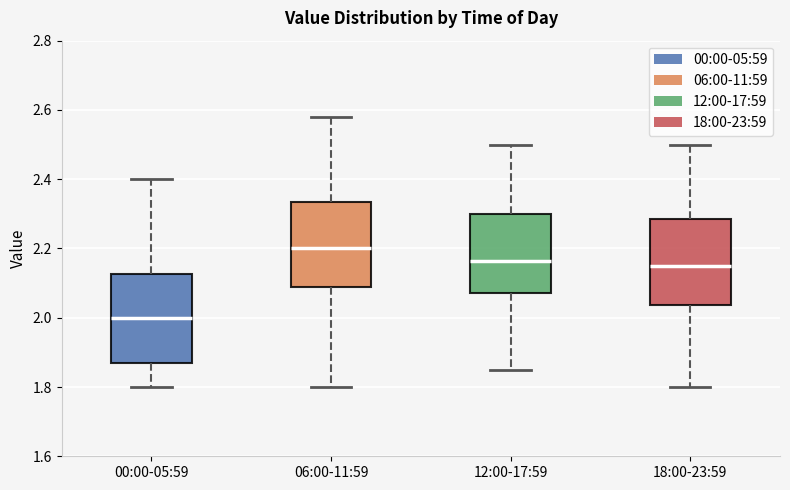

Reading left to right, read every box against the y-axis: the position of its median line, the range the box covers, and the ends of its whiskers. The values are not printed on the chart, so give them approximately, as read against the axis.

00:00-05:59: median 2.00, box 1.88 to 2.12, whiskers 1.80 to 2.40
06:00-11:59: median 2.20, box 2.08 to 2.34, whiskers 1.80 to 2.58
12:00-17:59: median 2.16, box 2.08 to 2.30, whiskers 1.86 to 2.50
18:00-23:59: median 2.16, box 2.04 to 2.28, whiskers 1.80 to 2.50